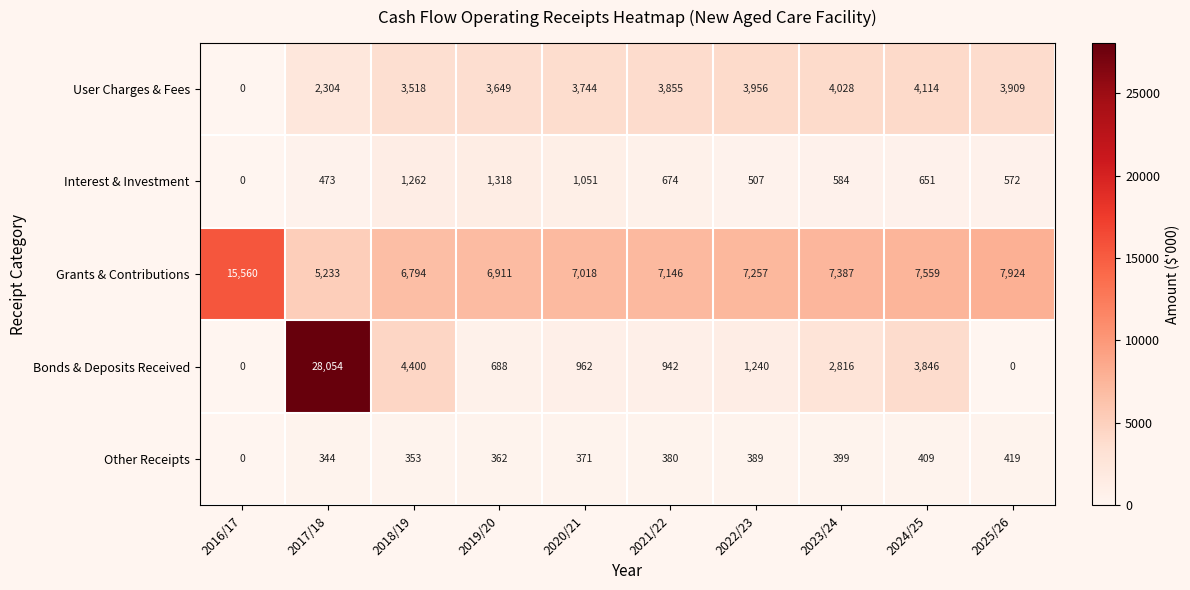

Where does the Grants & Contributions series first go above 7257?

2016/17